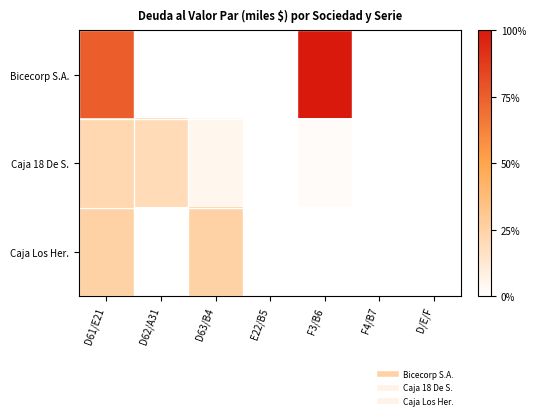

Reading right to left, list all the values displayed in this chart.

Bicecorp S.A.: D/E/F=0.0	F4/B7=0.0	F3/B6=100.0	E22/B5=0.0	D63/B4=0.0	D62/A31=0.0	D61/E21=75.0
Caja 18 De S.: D/E/F=0.0	F4/B7=0.0	F3/B6=2.3	E22/B5=0.0	D63/B4=5.0	D62/A31=20.0	D61/E21=21.9
Caja Los Her.: D/E/F=0.0	F4/B7=0.0	F3/B6=0.0	E22/B5=0.0	D63/B4=25.0	D62/A31=0.0	D61/E21=25.0